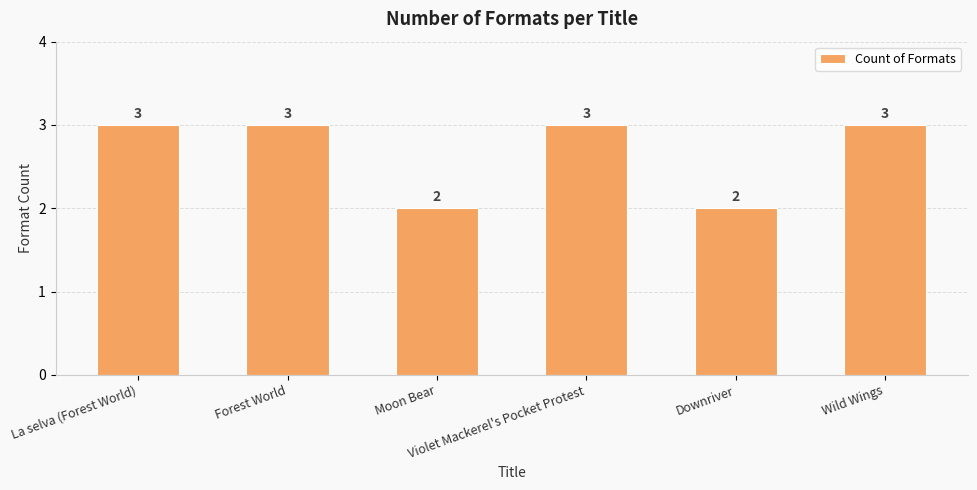

What is the smallest value displayed?

2